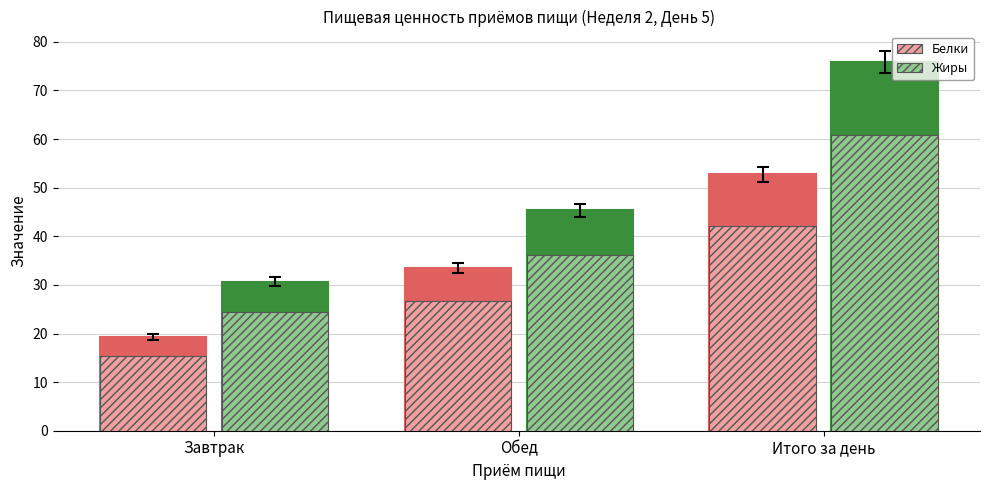

What is the lowest value of the Белки series?

15.5